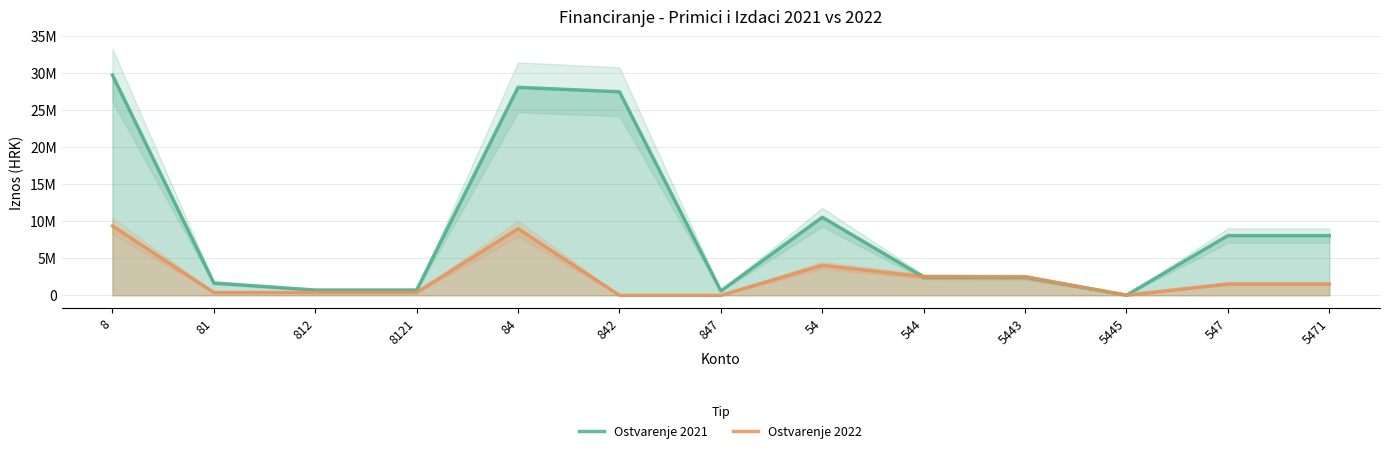

What is the label of the 8th point from the right?

842